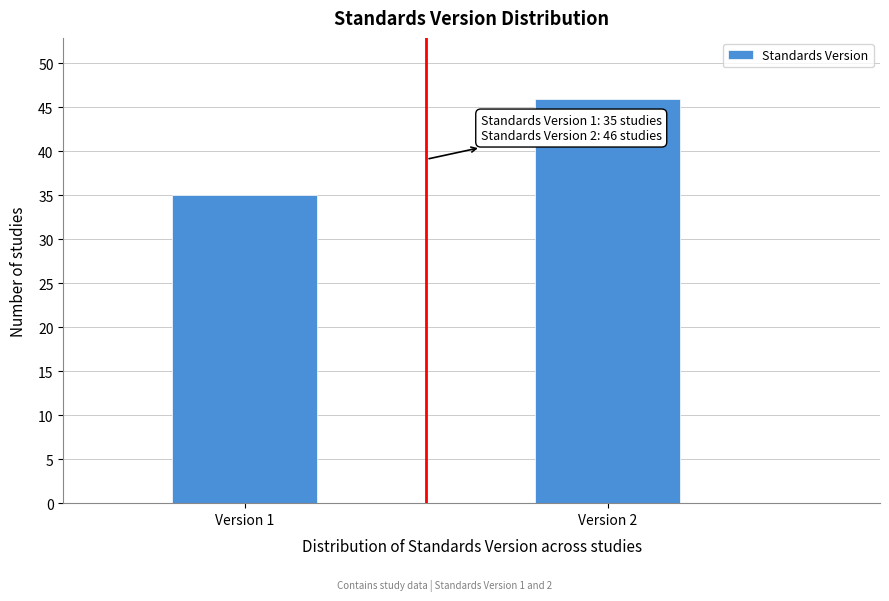

Reading left to right, transcribe all the data shown in this chart.

Version 1=35	Version 2=46